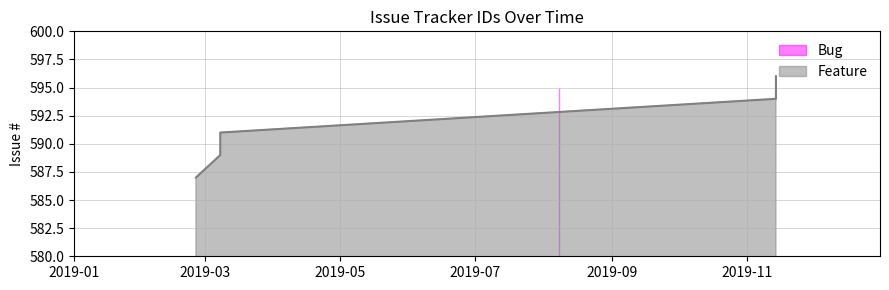

What is the maximum value shown in the chart?

596